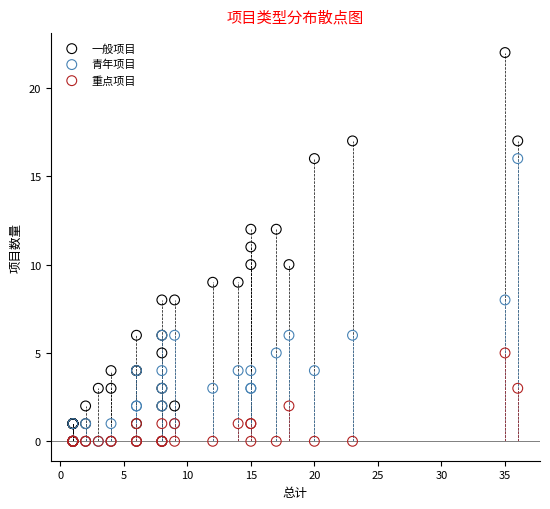

What are all the series names shown in the legend?

一般项目, 青年项目, 重点项目